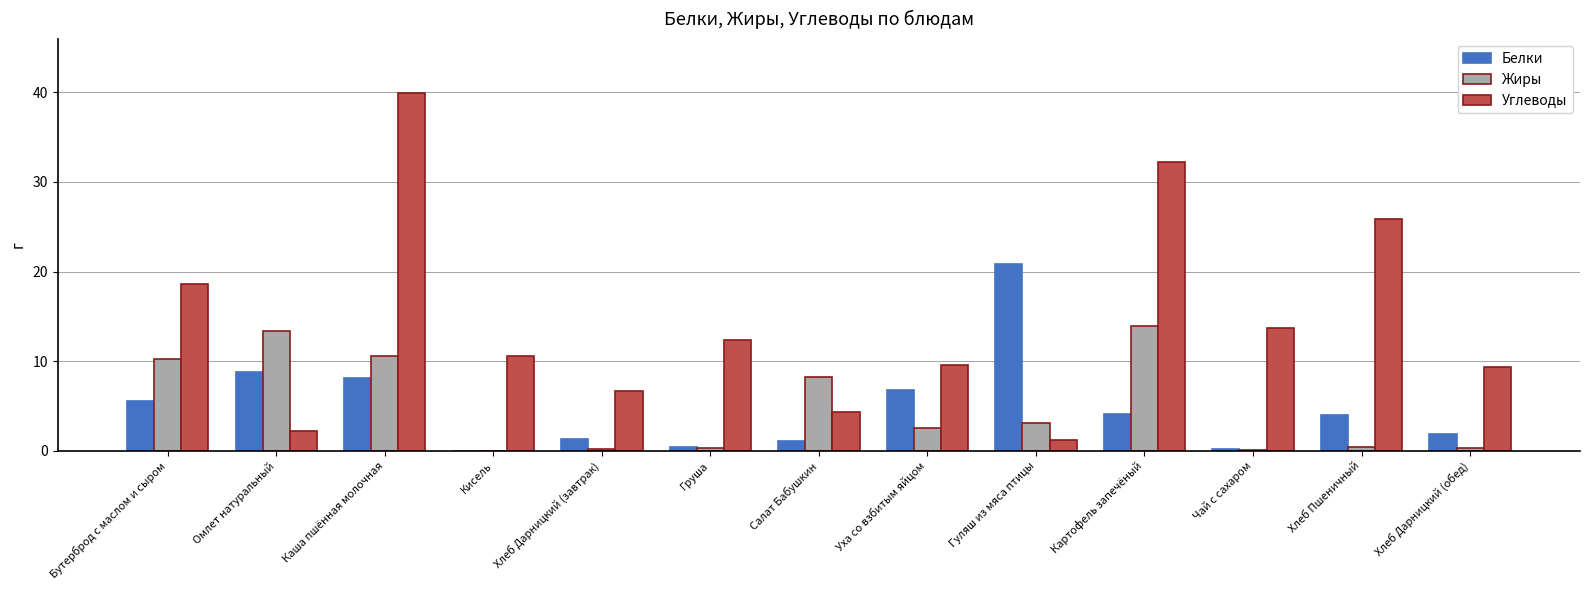

At which category is the sum across all series the highest?

Каша пшённая молочная